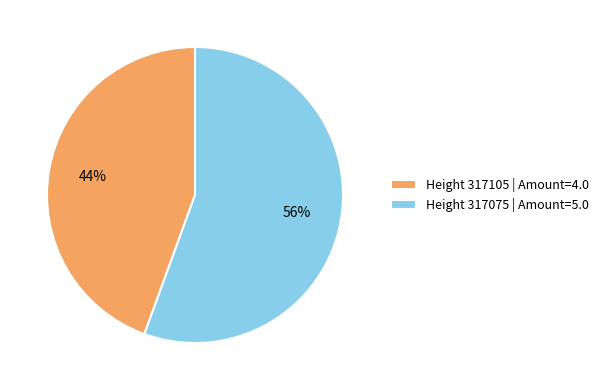

Does any single category account for the majority?

Yes